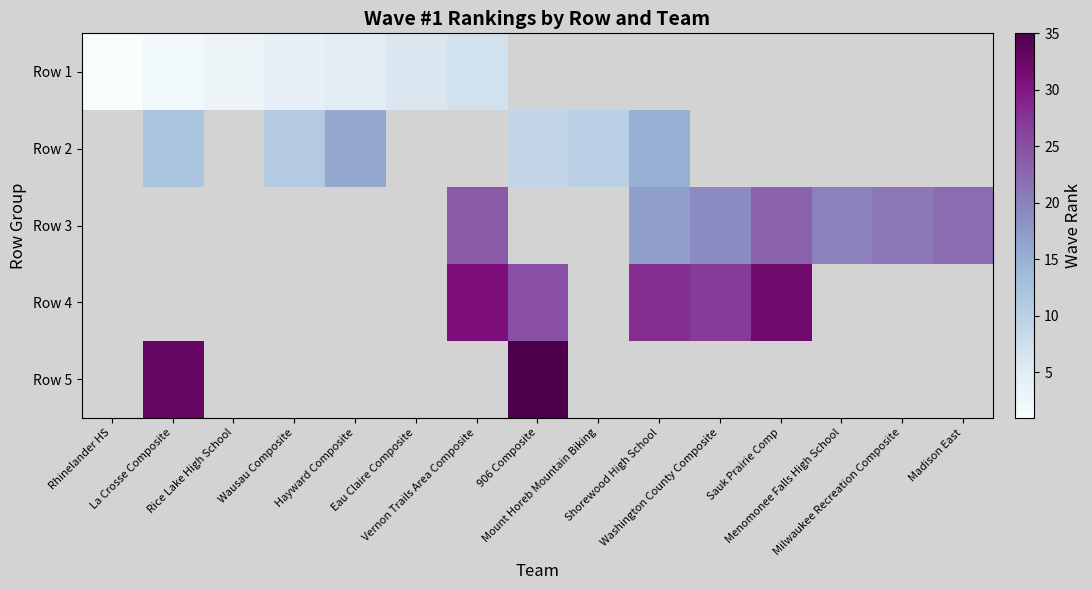

What is the smallest value displayed?

1.0